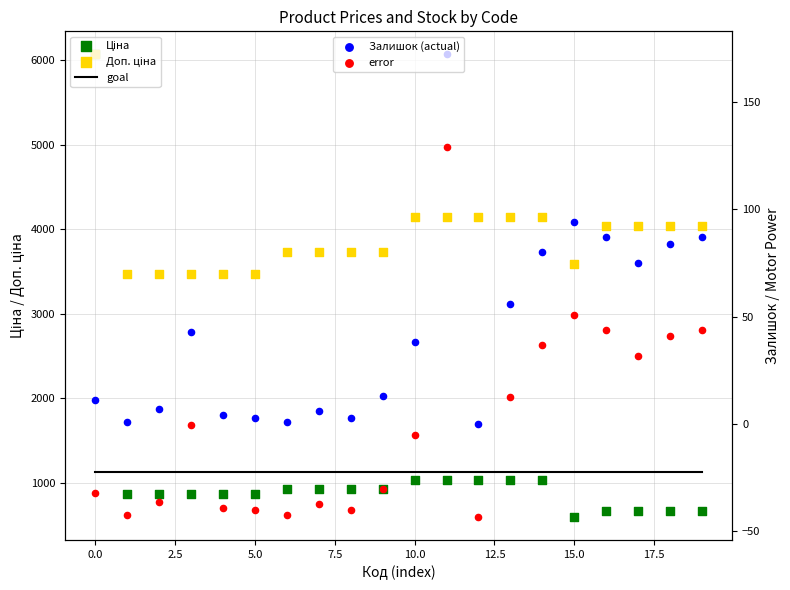

Which series reaches the maximum Y coordinate?

Ціна